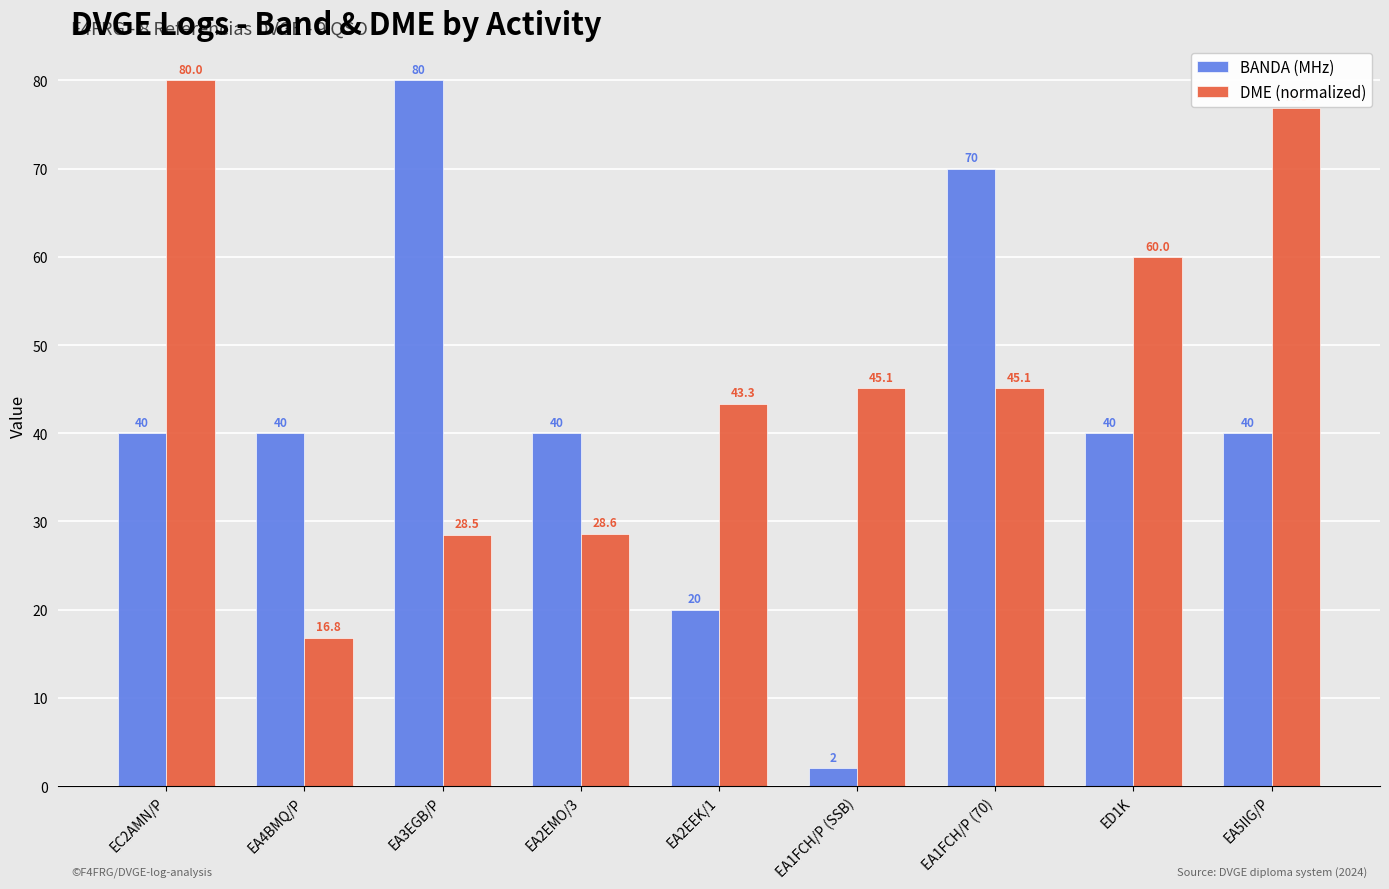

Reading right to left, transcribe all the data shown in this chart.

BANDA (MHz): EA5IIG/P=40.0	ED1K=40.0	EA1FCH/P (70)=70.0	EA1FCH/P (SSB)=2.0	EA2EEK/1=20.0	EA2EMO/3=40.0	EA3EGB/P=80.0	EA4BMQ/P=40.0	EC2AMN/P=40.0
DME (normalized): EA5IIG/P=76.9	ED1K=60.0	EA1FCH/P (70)=45.1	EA1FCH/P (SSB)=45.1	EA2EEK/1=43.3	EA2EMO/3=28.6	EA3EGB/P=28.5	EA4BMQ/P=16.8	EC2AMN/P=80.0